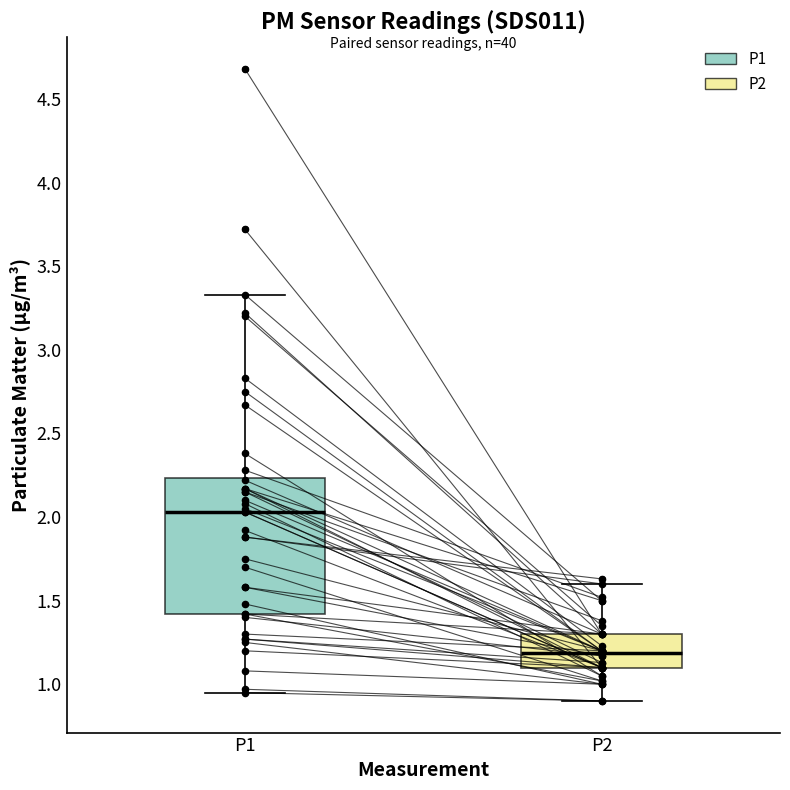

Which box is the tallest, from its lower edge to its upper edge?

P1